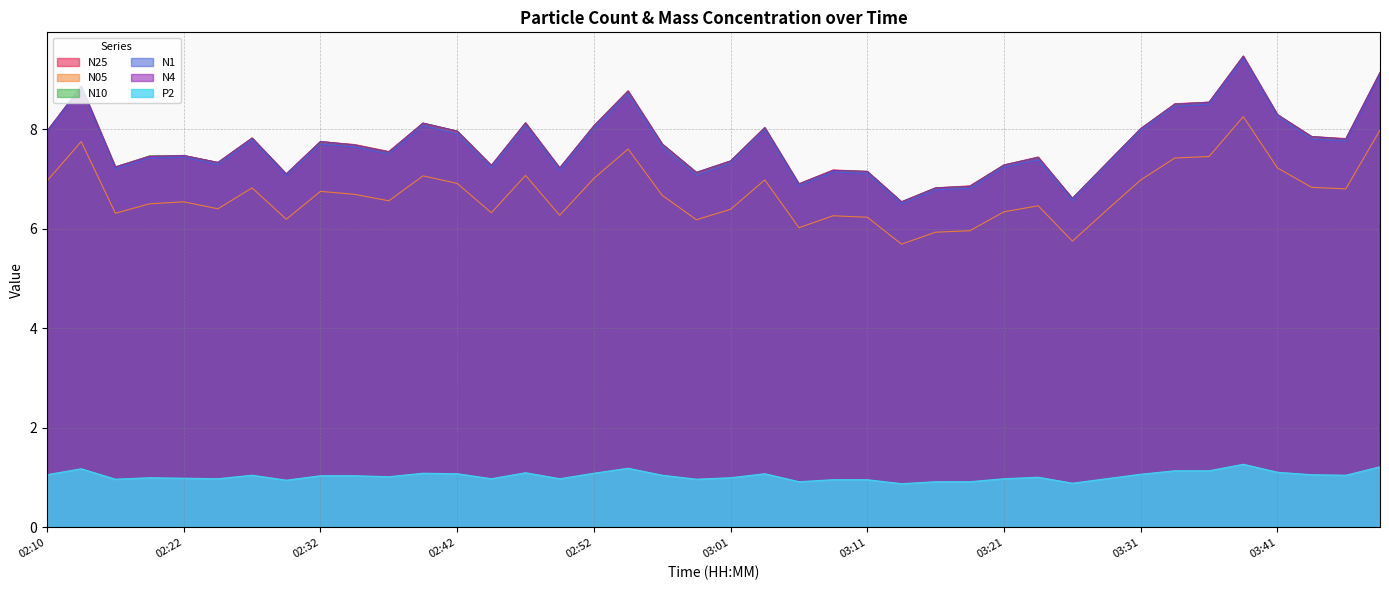

Where is the first local maximum for N1?

02:12